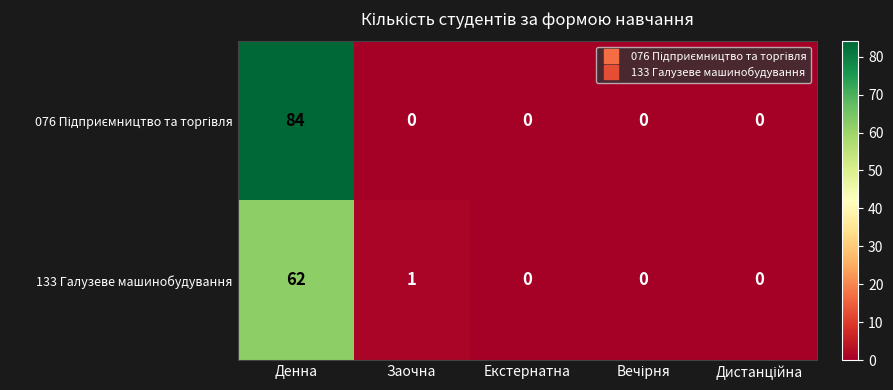

Which category has the highest value across all series?

Денна